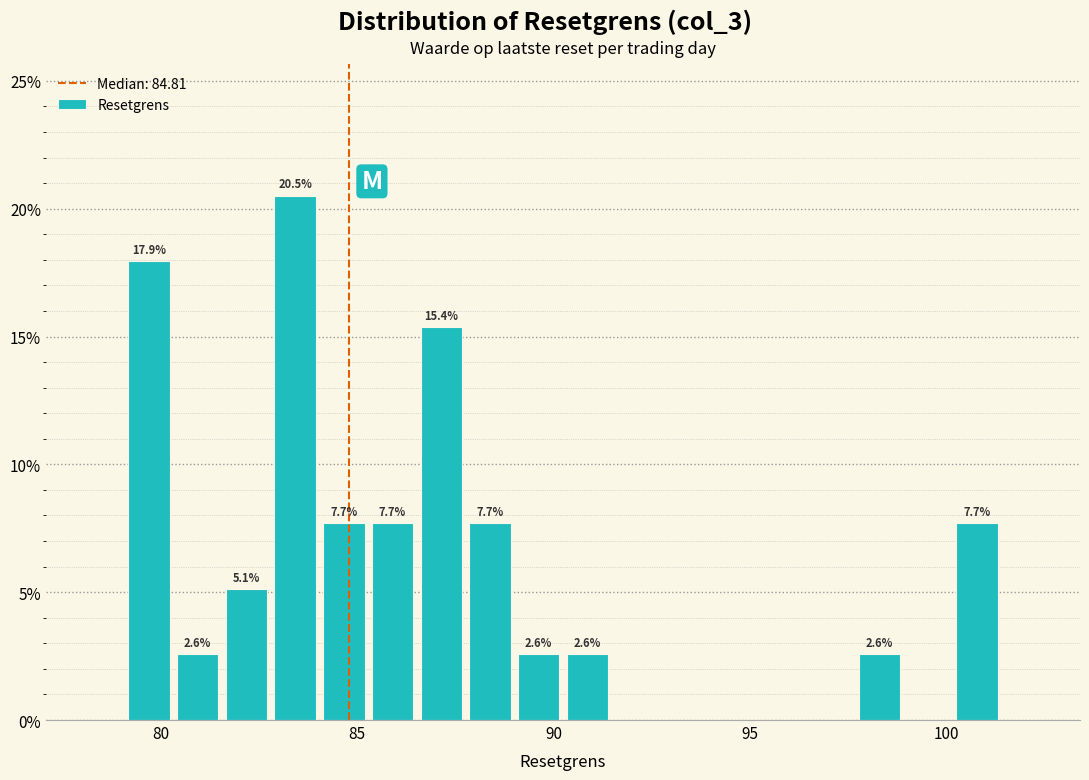

Read against the x-axis, roughly where is the centre of the tallest bar?

83.5